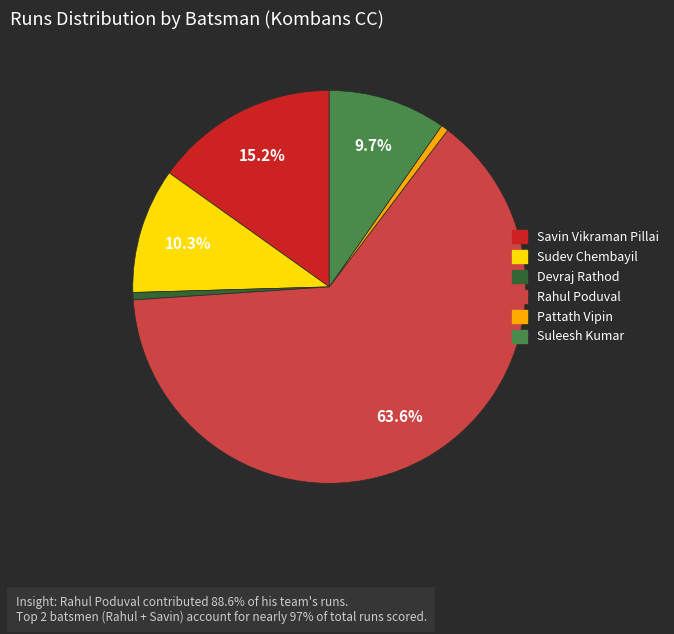

What is the largest slice in the pie chart?

Rahul Poduval